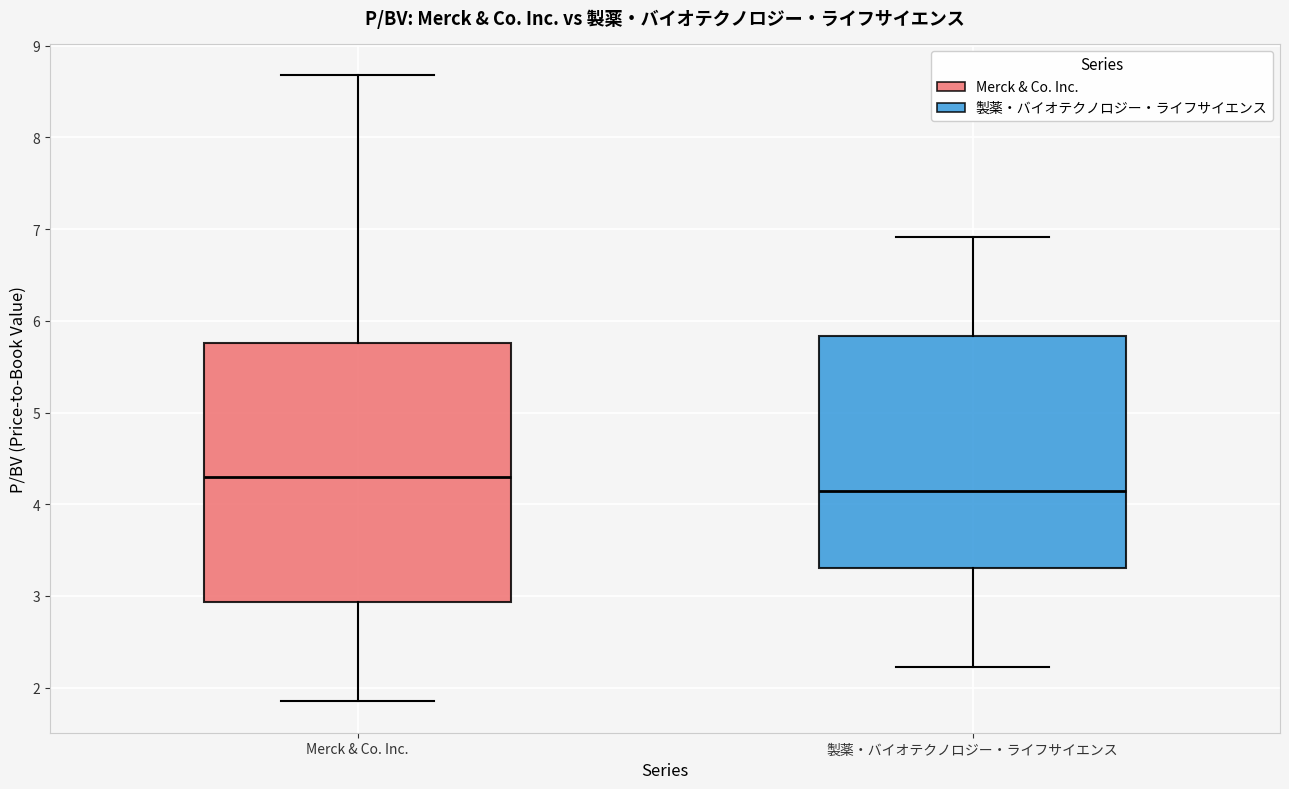

Reading left to right, read every box against the y-axis: the position of its median line, the range the box covers, and the ends of its whiskers. The values are not printed on the chart, so give them approximately, as read against the axis.

Merck & Co. Inc.: median 4.3, box 2.9 to 5.8, whiskers 1.9 to 8.7
製薬・バイオテクノロジー・ライフサイエンス: median 4.2, box 3.3 to 5.8, whiskers 2.2 to 6.9